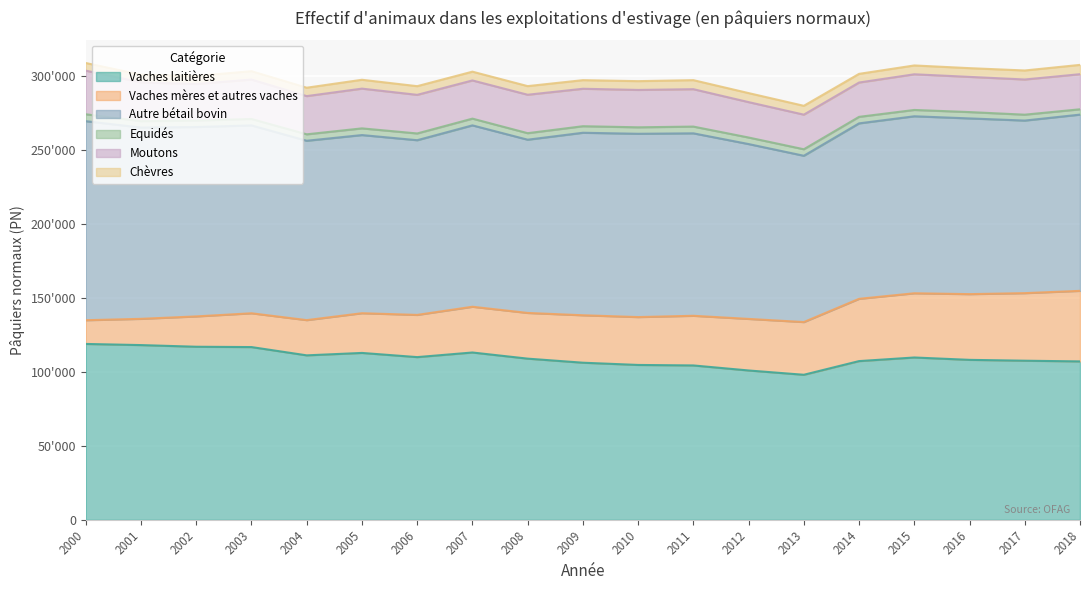

True or false: Chèvres and Autre bétail bovin cross at least once.

False